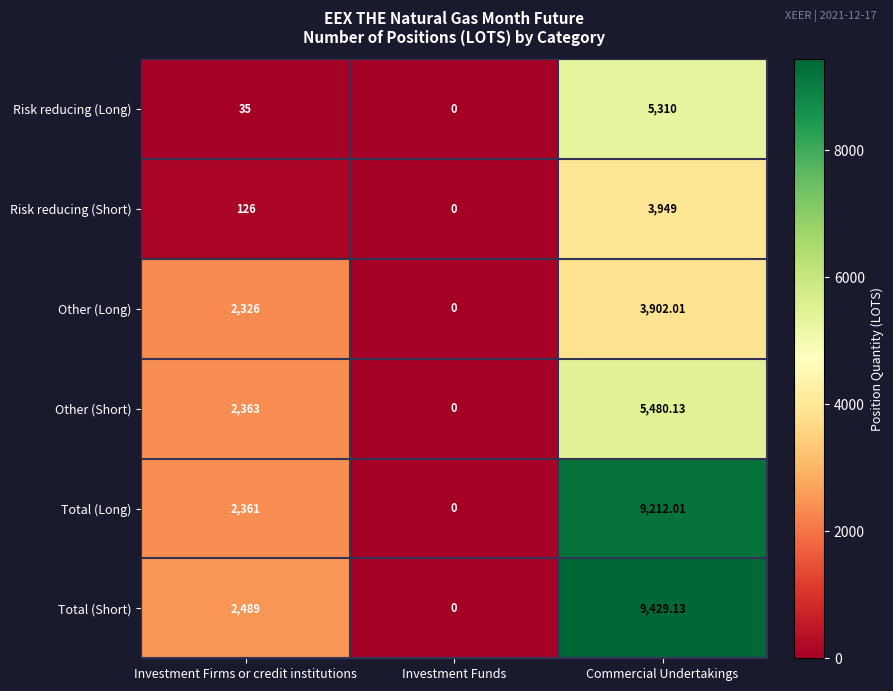

How many series are shown in this chart?

6